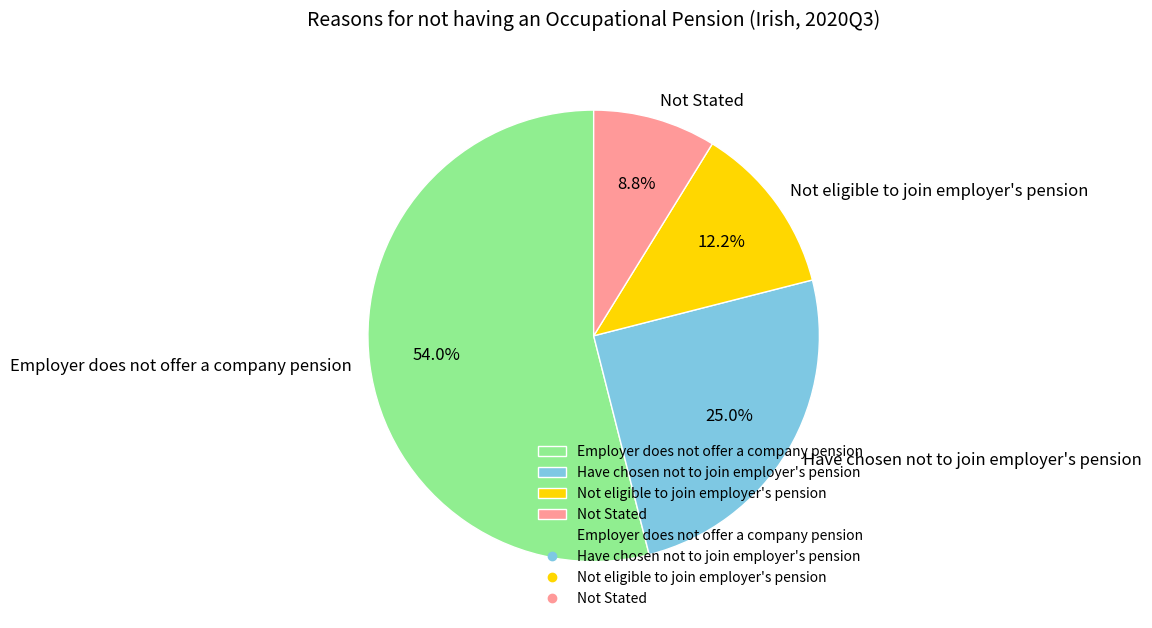

To the nearest percent, what percentage of the pie is Not eligible to join employer's pension?

12%